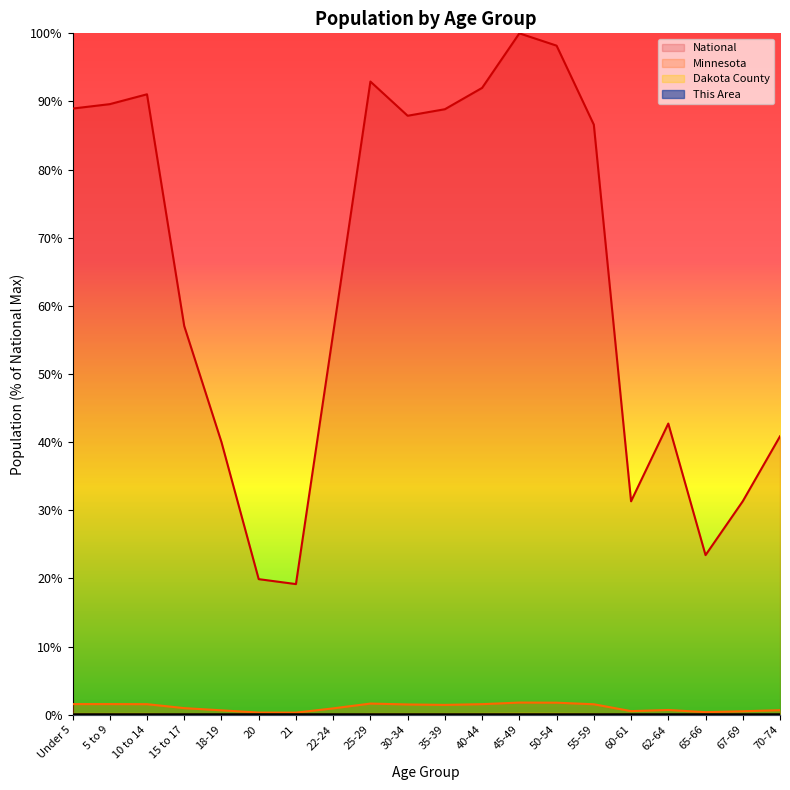

Does the chart have visible grid lines?

No